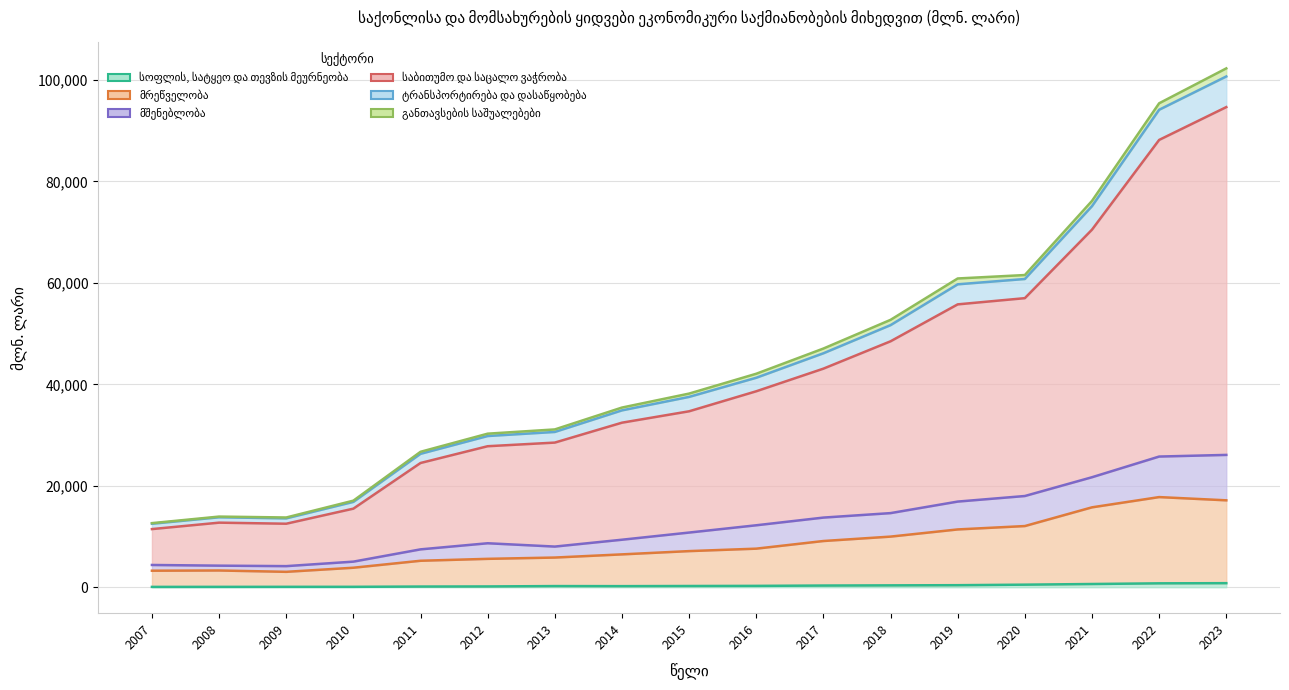

The სოფლის, სატყეო და თევზის მეურნეობა series shows 332.3 at 2017. True or false?

True